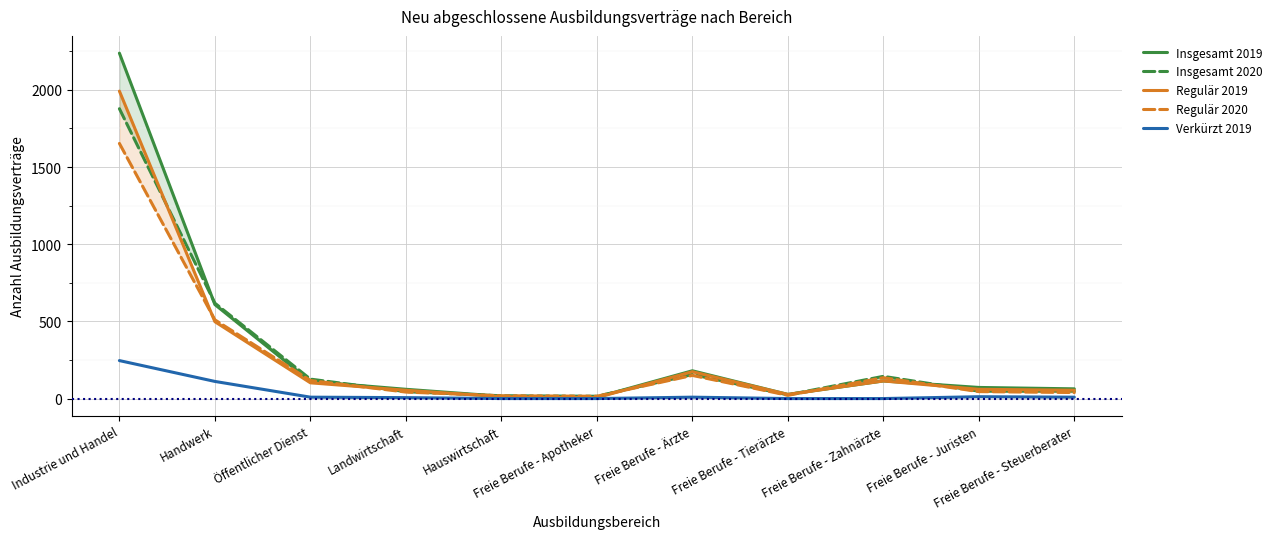

Which series ends up on top after the final intersection of Regulär 2020 and Insgesamt 2019?

Insgesamt 2019